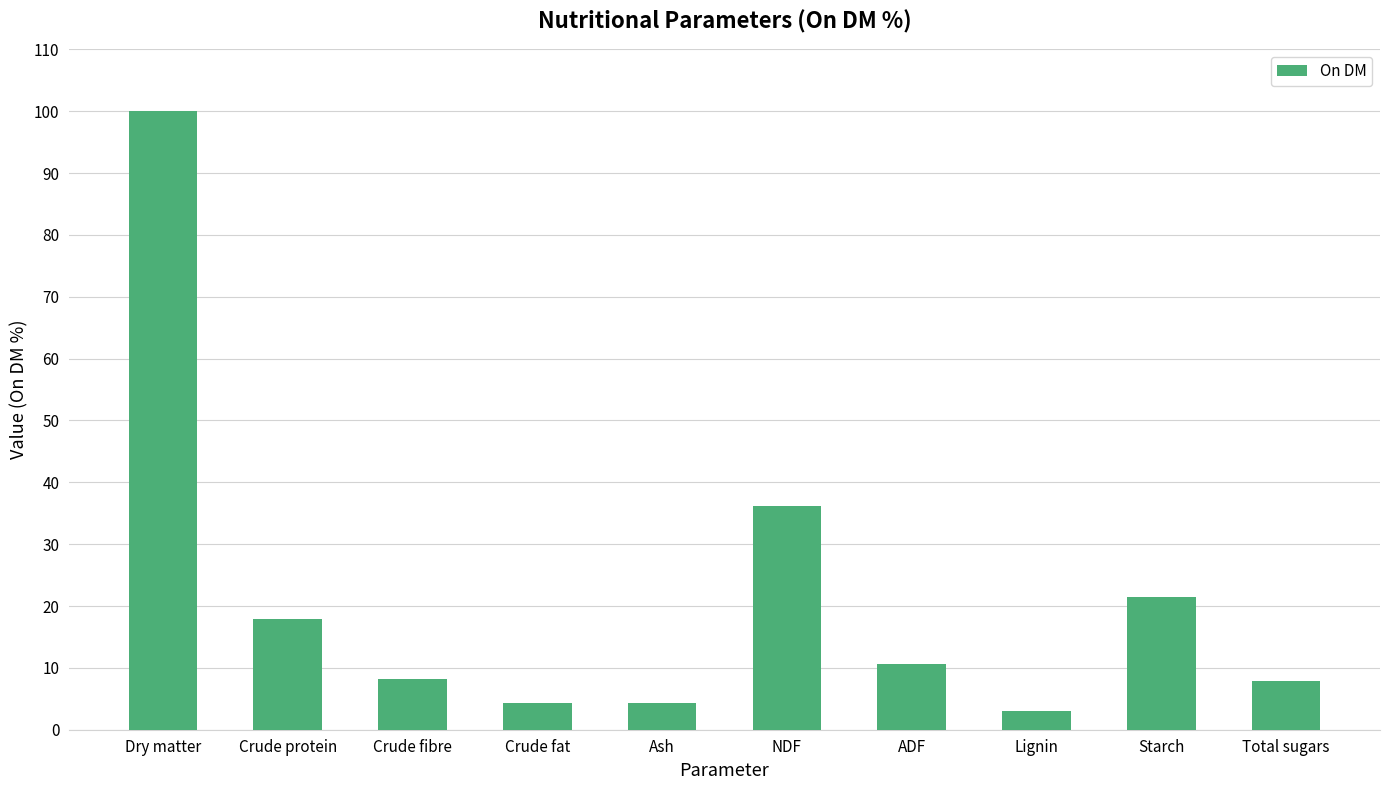

Which has a higher value, Crude fibre or Starch?

Starch